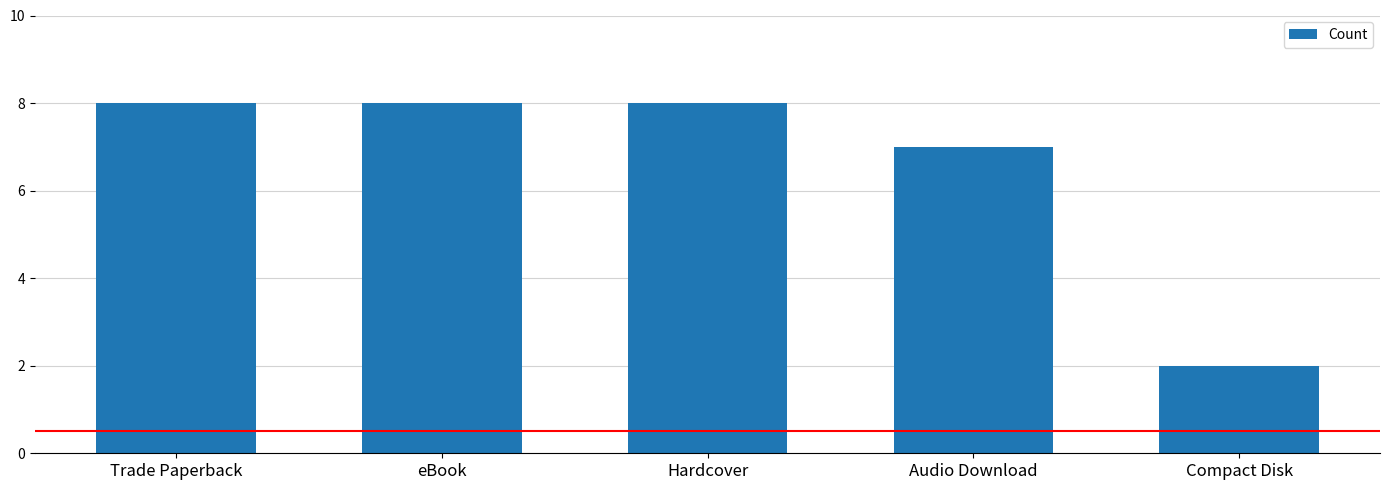

Reading right to left, transcribe all the data shown in this chart.

Compact Disk=2	Audio Download=7	Hardcover=8	eBook=8	Trade Paperback=8